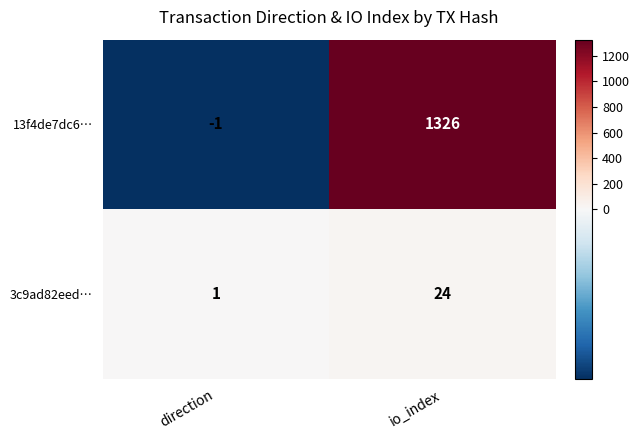

What is the highest value of the 3c9ad82eed… series?

24